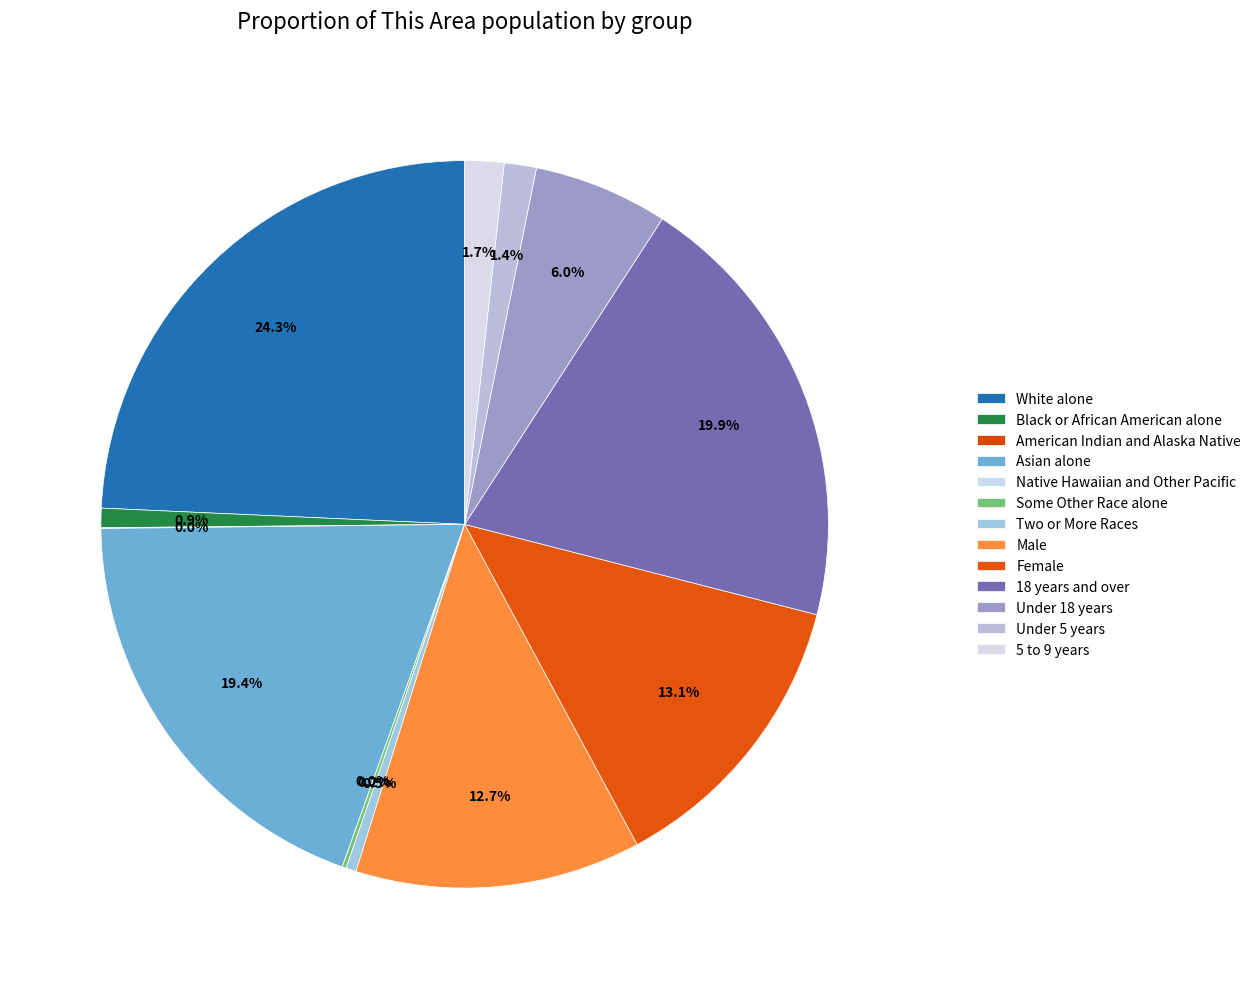

Between White alone and 18 years and over, which is larger?

White alone